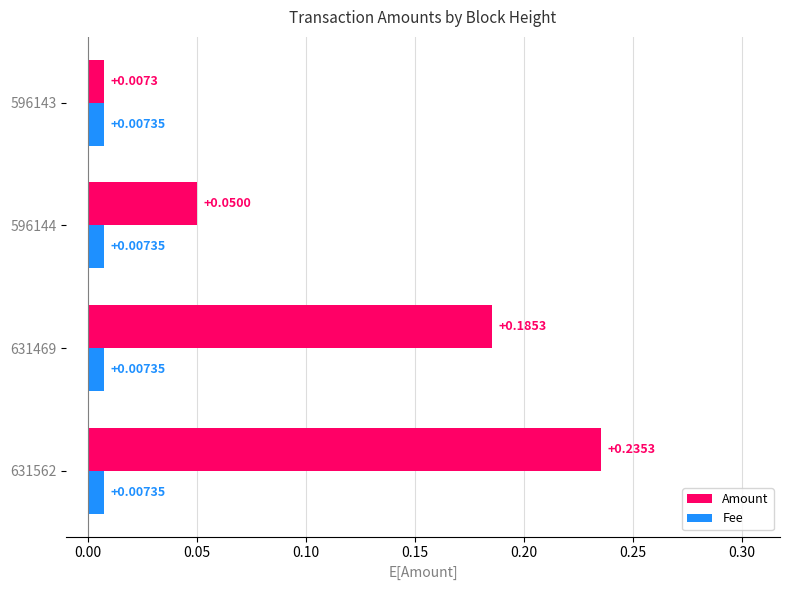

Which series has the largest total across all categories?

Amount